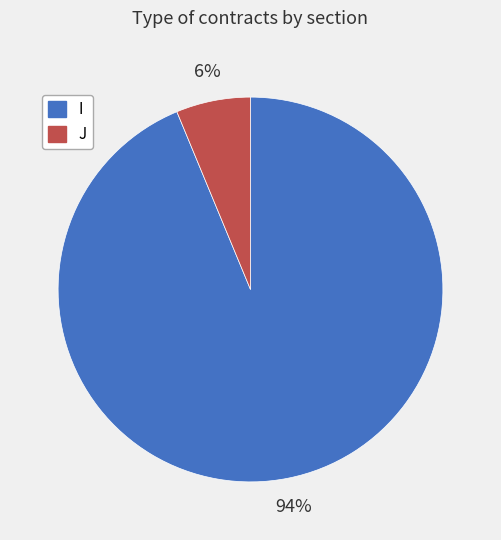

What is the ratio of the value at J to the value at I?

0.1